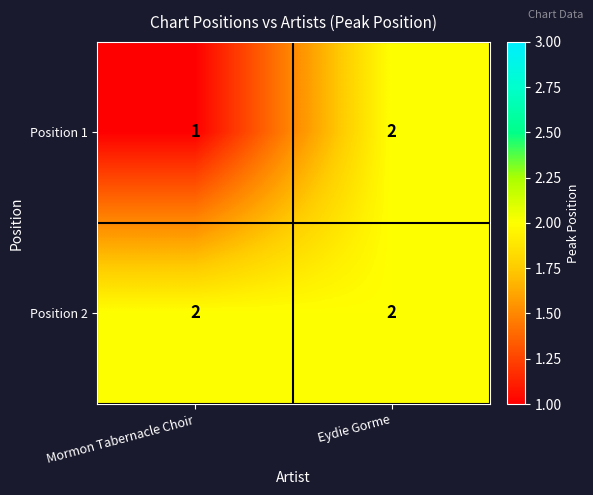

What is the total value across all series at Eydie Gorme?

4